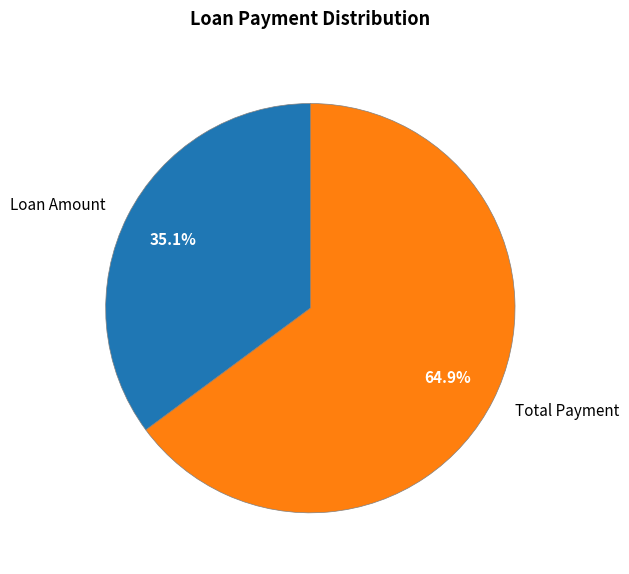

Which category has the smallest portion of the pie?

Loan Amount